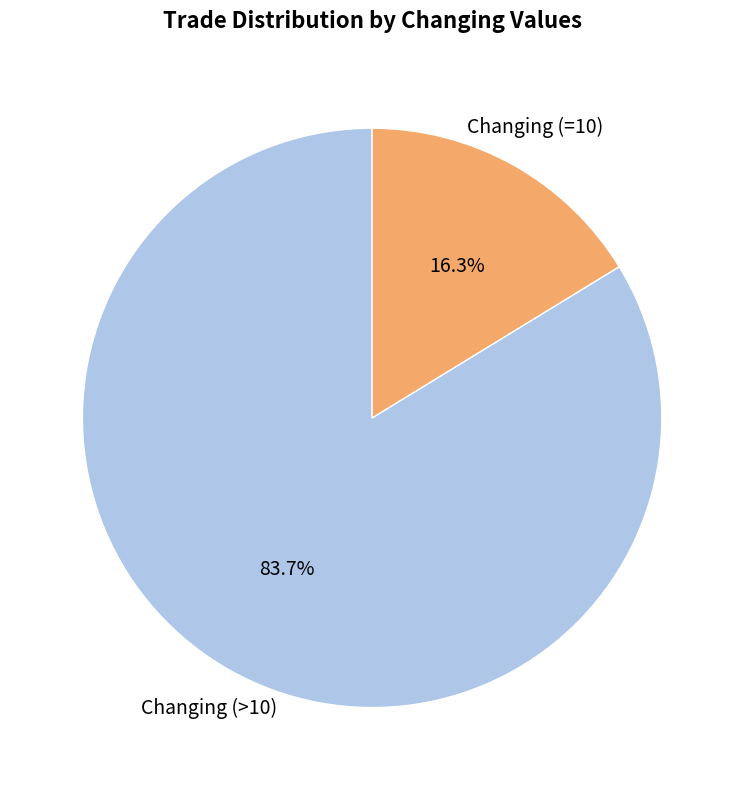

Does any single category account for the majority?

Yes